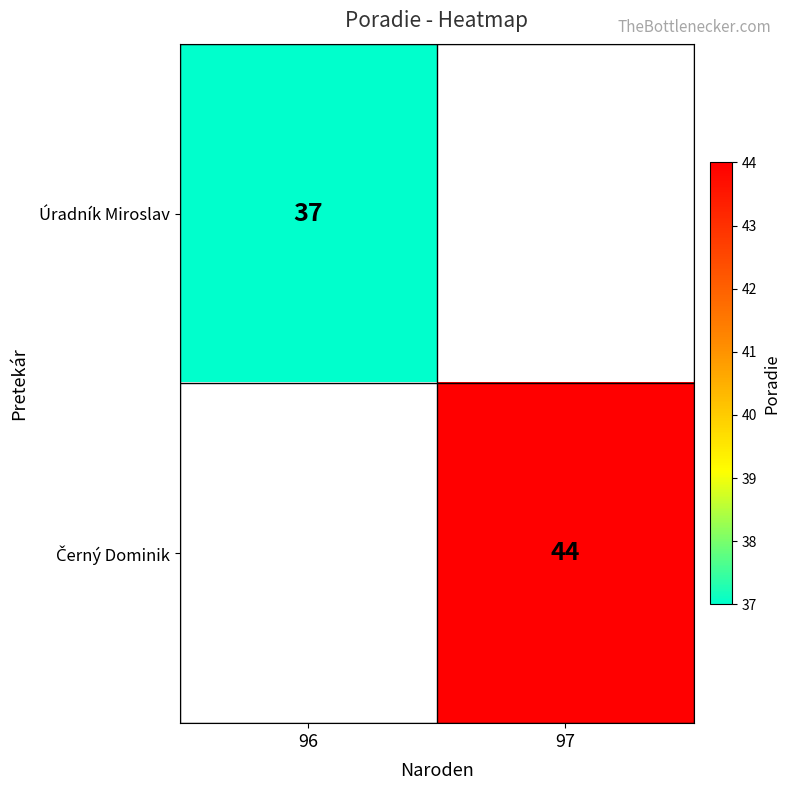

Which category has the highest value across all series?

97